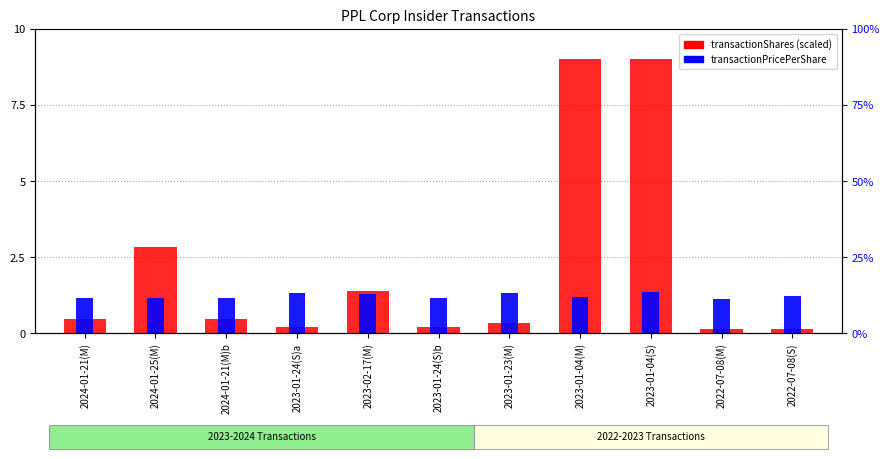

Count the transactionPricePerShare values in the range 1 to 2.

11